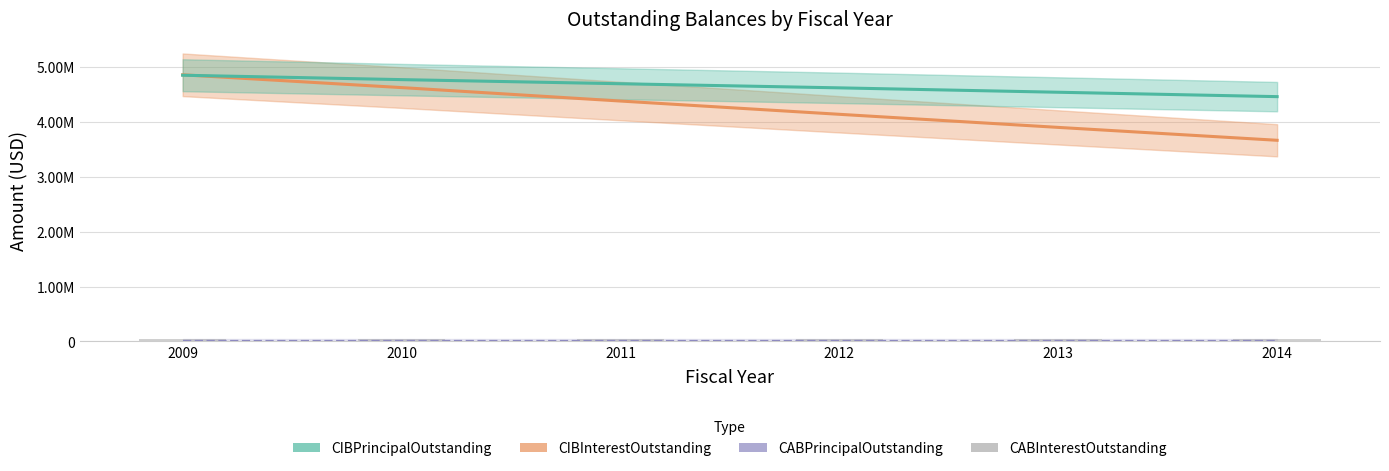

List the labels in order of value, smallest first.

2014, 2013, 2012, 2011, 2010, 2009